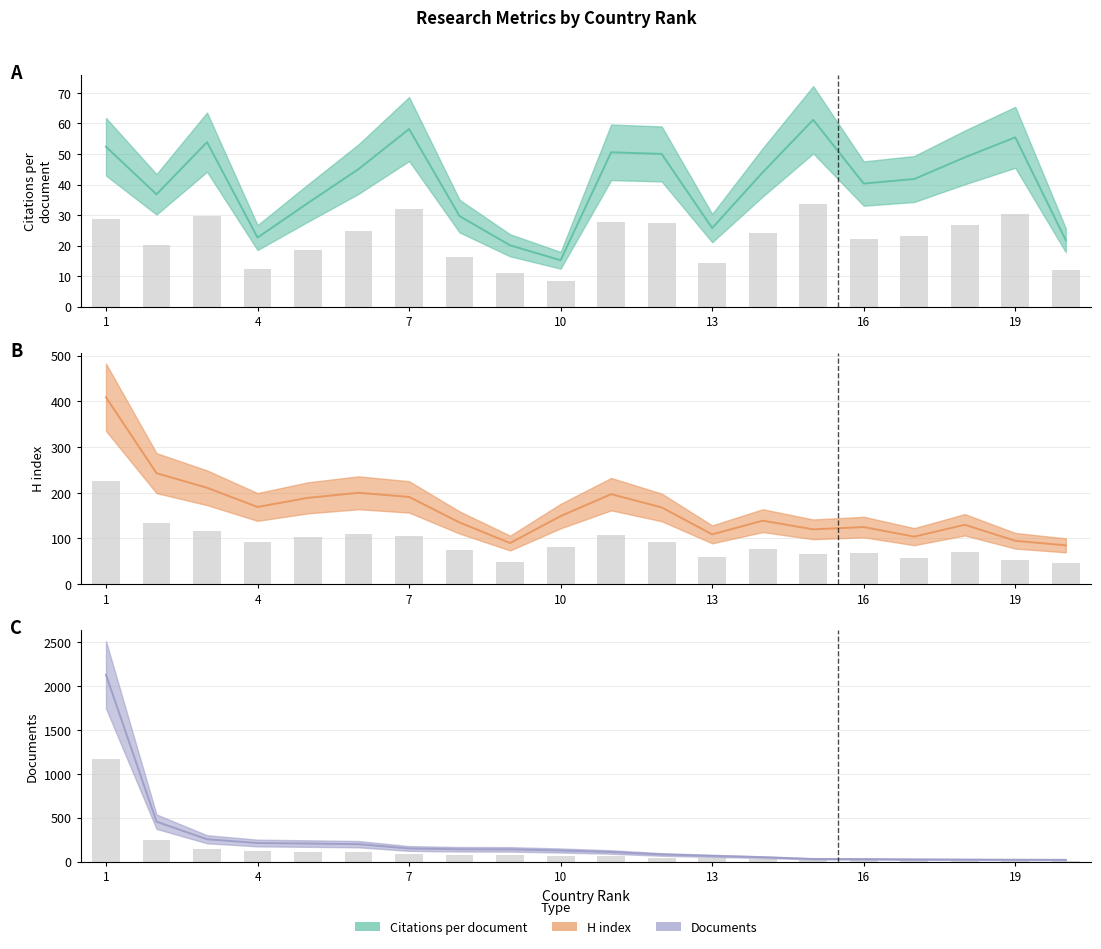

Where is Citations per document nearest to the value 38?

2